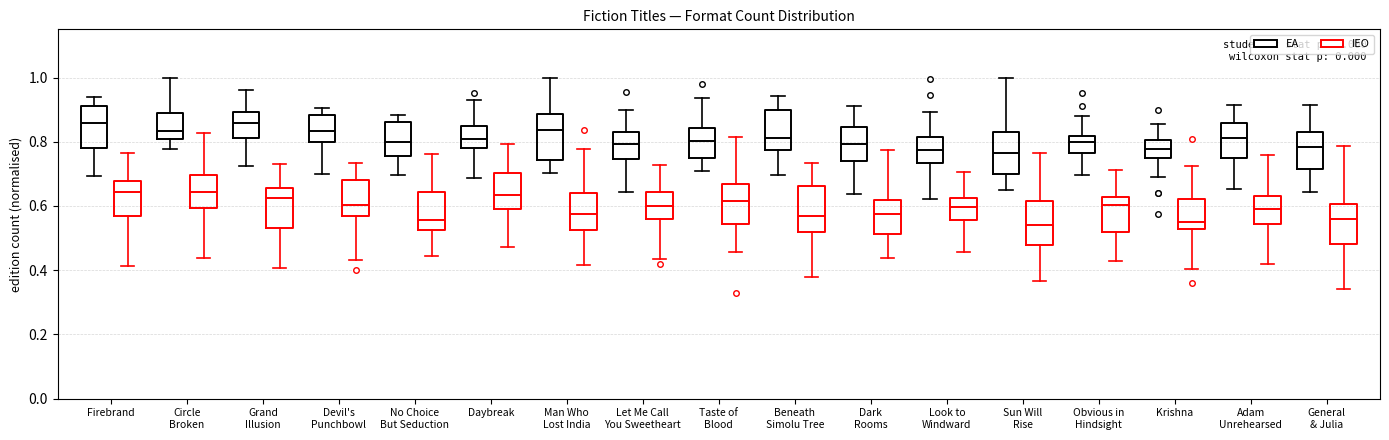

Reading left to right, read every box against the y-axis: the position of its median line, the range the box covers, and the ends of its whiskers. The values are not printed on the chart, so give them approximately, as read against the axis.

Firebrand (EA): median 0.86, box 0.78 to 0.92, whiskers 0.70 to 0.94
Firebrand (IEO): median 0.64, box 0.56 to 0.68, whiskers 0.42 to 0.76
Circle Broken (EA): median 0.84, box 0.80 to 0.88, whiskers 0.78 to 1.00
Circle Broken (IEO): median 0.64, box 0.60 to 0.70, whiskers 0.44 to 0.82
Grand Illusion (EA): median 0.86, box 0.82 to 0.90, whiskers 0.72 to 0.96
Grand Illusion (IEO): median 0.62, box 0.54 to 0.66, whiskers 0.40 to 0.74
Devil's Punchbowl (EA): median 0.84, box 0.80 to 0.88, whiskers 0.70 to 0.90
Devil's Punchbowl (IEO): median 0.60, box 0.56 to 0.68, whiskers 0.44 to 0.74
No Choice But Seduction (EA): median 0.80, box 0.76 to 0.86, whiskers 0.70 to 0.88
No Choice But Seduction (IEO): median 0.56, box 0.52 to 0.64, whiskers 0.44 to 0.76
Daybreak (EA): median 0.80, box 0.78 to 0.84, whiskers 0.68 to 0.92
Daybreak (IEO): median 0.64, box 0.60 to 0.70, whiskers 0.48 to 0.80
Man Who Lost India (EA): median 0.84, box 0.74 to 0.88, whiskers 0.70 to 1.00
Man Who Lost India (IEO): median 0.58, box 0.52 to 0.64, whiskers 0.42 to 0.78
Let Me Call You Sweetheart (EA): median 0.80, box 0.74 to 0.82, whiskers 0.64 to 0.90
Let Me Call You Sweetheart (IEO): median 0.60, box 0.56 to 0.64, whiskers 0.44 to 0.72
Taste of Blood (EA): median 0.80, box 0.76 to 0.84, whiskers 0.70 to 0.94
Taste of Blood (IEO): median 0.62, box 0.54 to 0.66, whiskers 0.46 to 0.82
Beneath Simolu Tree (EA): median 0.82, box 0.78 to 0.90, whiskers 0.70 to 0.94
Beneath Simolu Tree (IEO): median 0.56, box 0.52 to 0.66, whiskers 0.38 to 0.74
Dark Rooms (EA): median 0.80, box 0.74 to 0.84, whiskers 0.64 to 0.92
Dark Rooms (IEO): median 0.58, box 0.52 to 0.62, whiskers 0.44 to 0.78
Look to Windward (EA): median 0.78, box 0.74 to 0.82, whiskers 0.62 to 0.90
Look to Windward (IEO): median 0.60, box 0.56 to 0.62, whiskers 0.46 to 0.70
Sun Will Rise (EA): median 0.76, box 0.70 to 0.84, whiskers 0.64 to 1.00
Sun Will Rise (IEO): median 0.54, box 0.48 to 0.62, whiskers 0.36 to 0.76
Obvious in Hindsight (EA): median 0.80, box 0.76 to 0.82, whiskers 0.70 to 0.88
Obvious in Hindsight (IEO): median 0.60, box 0.52 to 0.62, whiskers 0.42 to 0.72
Krishna (EA): median 0.78, box 0.74 to 0.80, whiskers 0.70 to 0.86
Krishna (IEO): median 0.56, box 0.52 to 0.62, whiskers 0.40 to 0.72
Adam Unrehearsed (EA): median 0.82, box 0.74 to 0.86, whiskers 0.66 to 0.92
Adam Unrehearsed (IEO): median 0.60, box 0.54 to 0.64, whiskers 0.42 to 0.76
General & Julia (EA): median 0.78, box 0.72 to 0.84, whiskers 0.64 to 0.92
General & Julia (IEO): median 0.56, box 0.48 to 0.60, whiskers 0.34 to 0.78